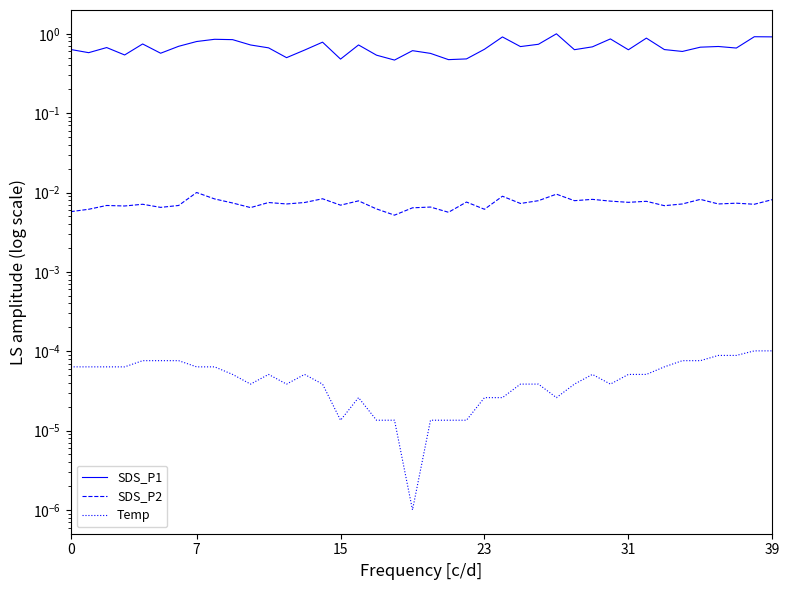

What is the label of the 28th point from the left?

27